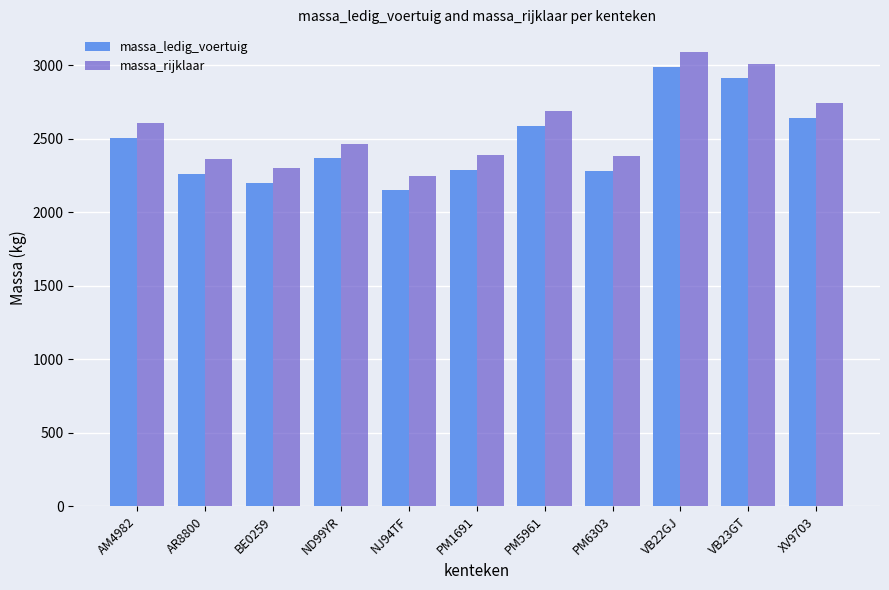

What is the minimum value shown in the chart?

2148